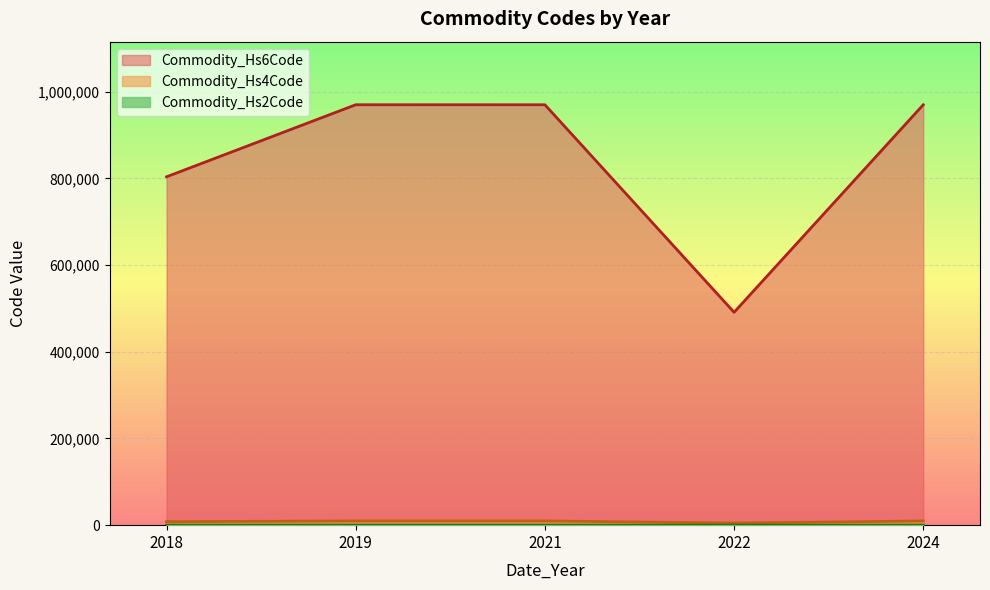

Which series has the largest range (max minus min)?

Commodity_Hs6Code